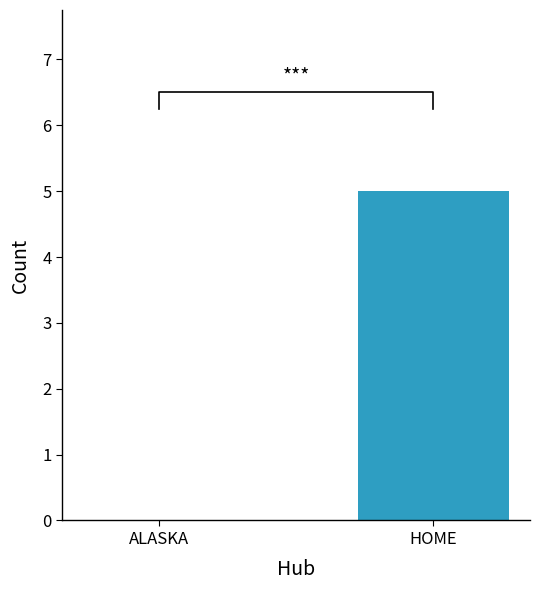

List the labels in order of value, largest first.

HOME, ALASKA